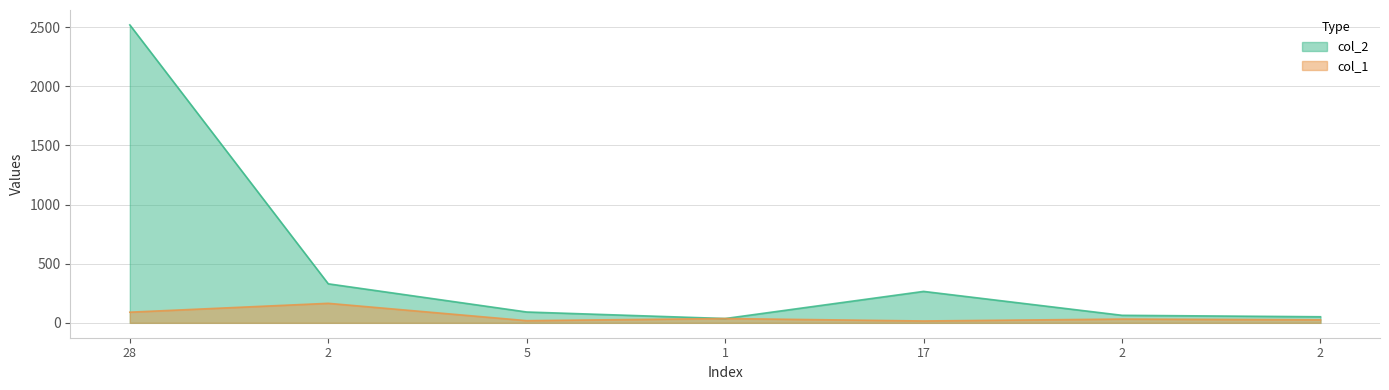

True or false: col_2 and col_1 intersect in this chart.

False